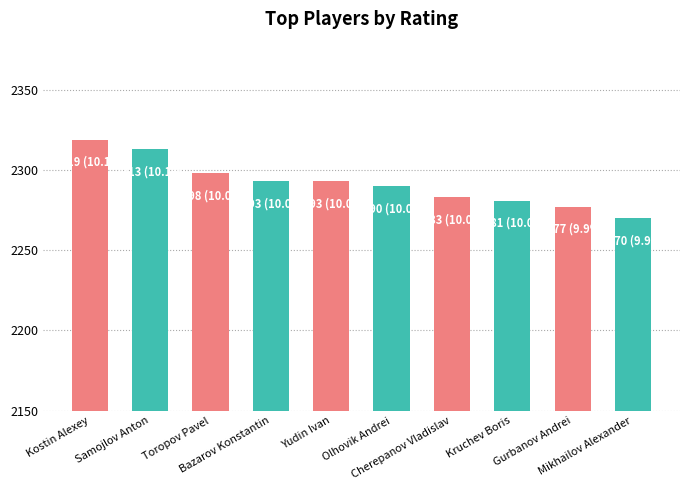

What is the difference between the maximum and minimum values?

49